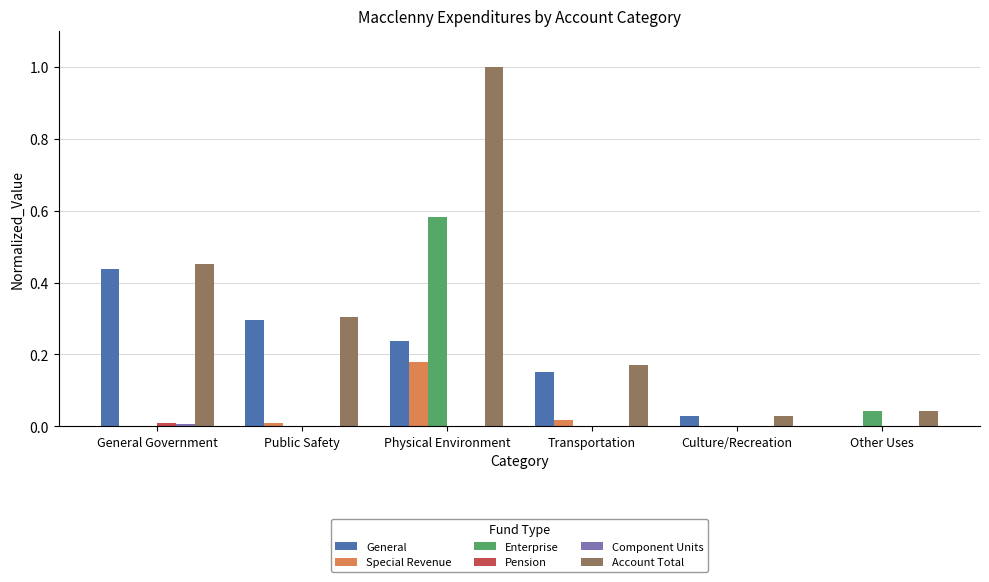

Is the value of Account Total at Public Safety greater than the value of Enterprise at Culture/Recreation?

Yes